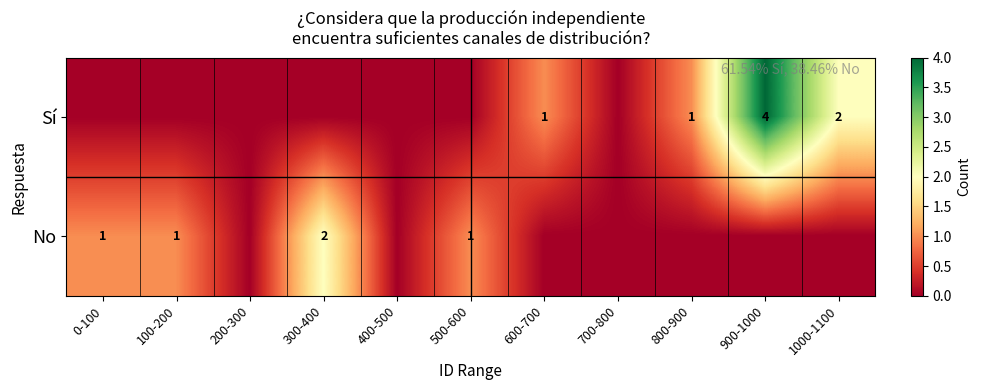

Is it true that Sí equals 1 at 600-700?

True